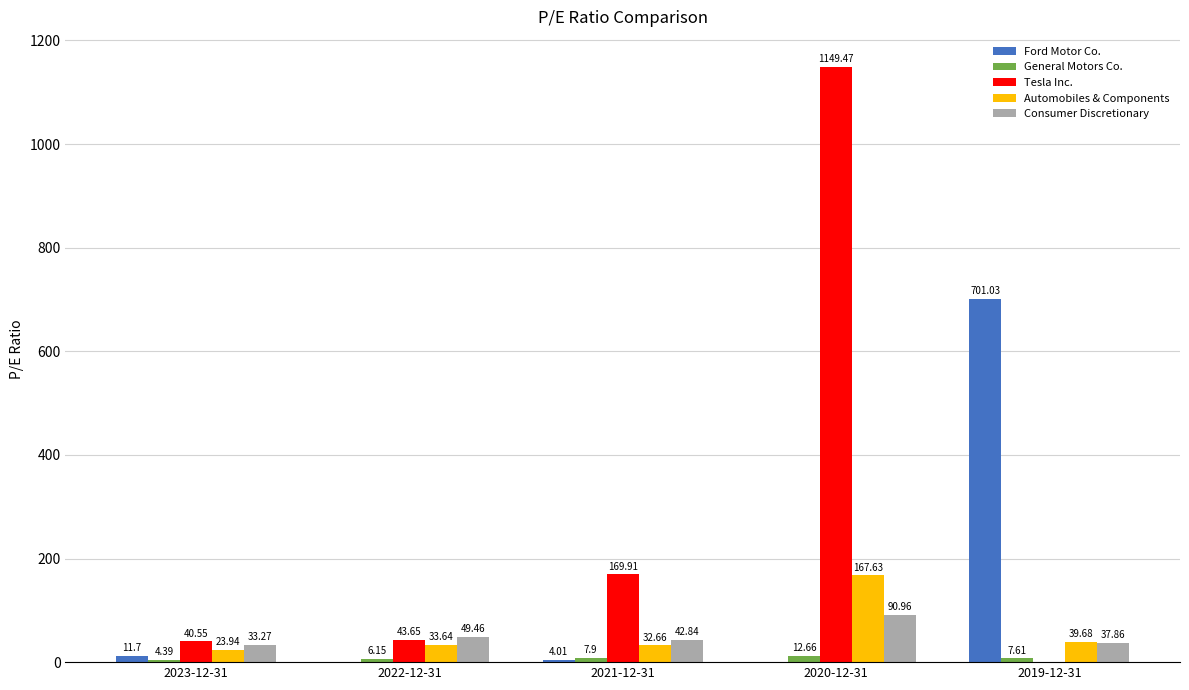

What are all the series names shown in the legend?

Ford Motor Co., General Motors Co., Tesla Inc., Automobiles & Components, Consumer Discretionary